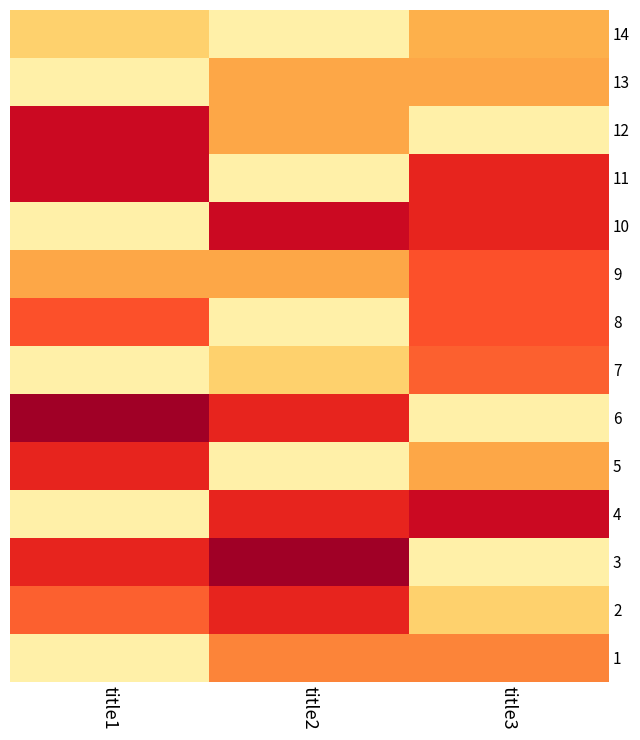

Between title1 and title3, which is larger?

title3